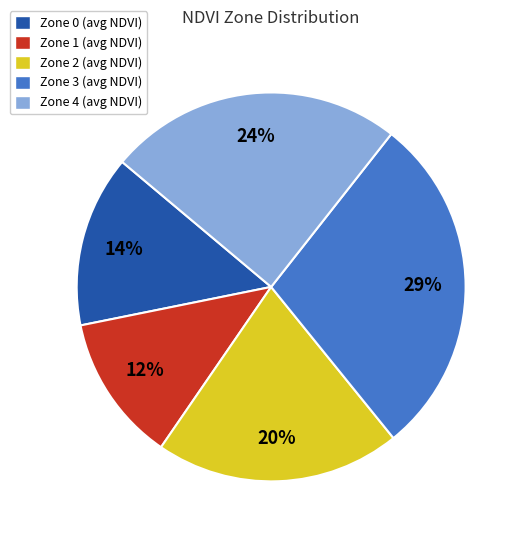

How many slices are in this pie chart?

5